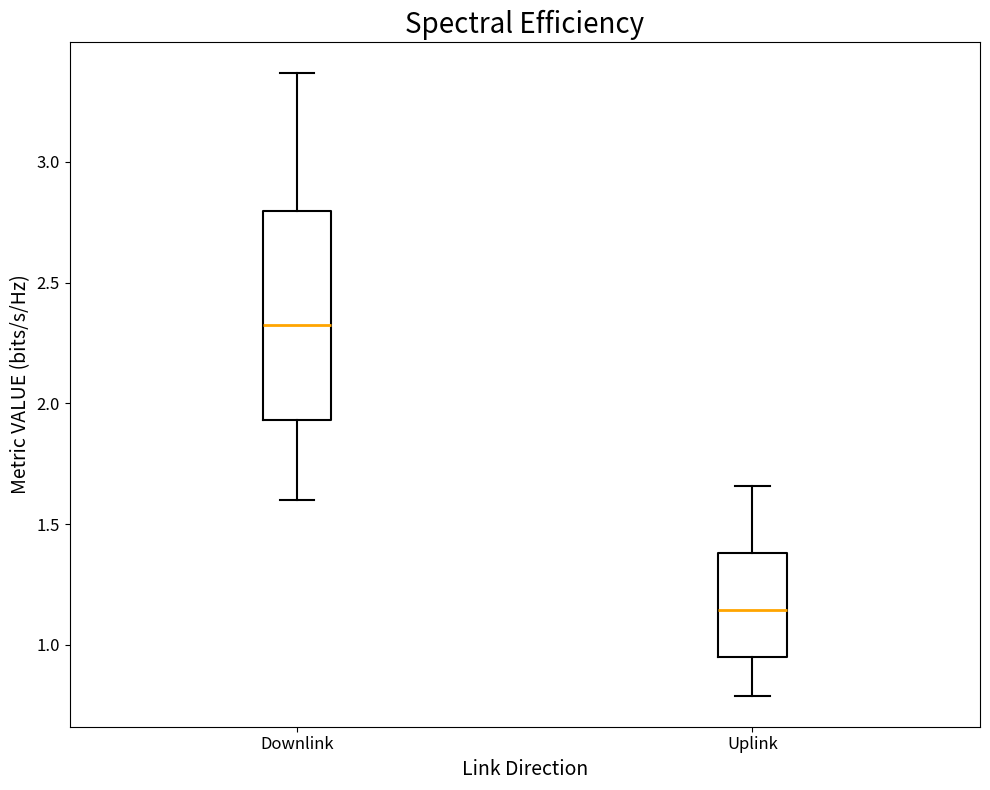

Reading left to right, read every box against the y-axis: the position of its median line, the range the box covers, and the ends of its whiskers. The values are not printed on the chart, so give them approximately, as read against the axis.

Downlink: median 2.35, box 1.95 to 2.80, whiskers 1.60 to 3.35
Uplink: median 1.15, box 0.95 to 1.40, whiskers 0.80 to 1.65